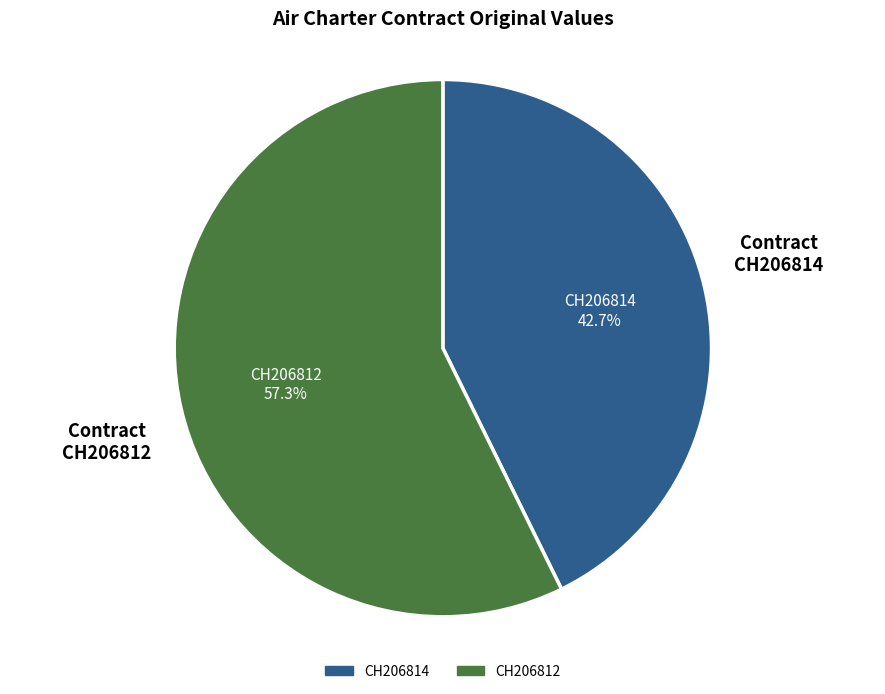

To the nearest percent, what portion does CH206812 represent?

57%